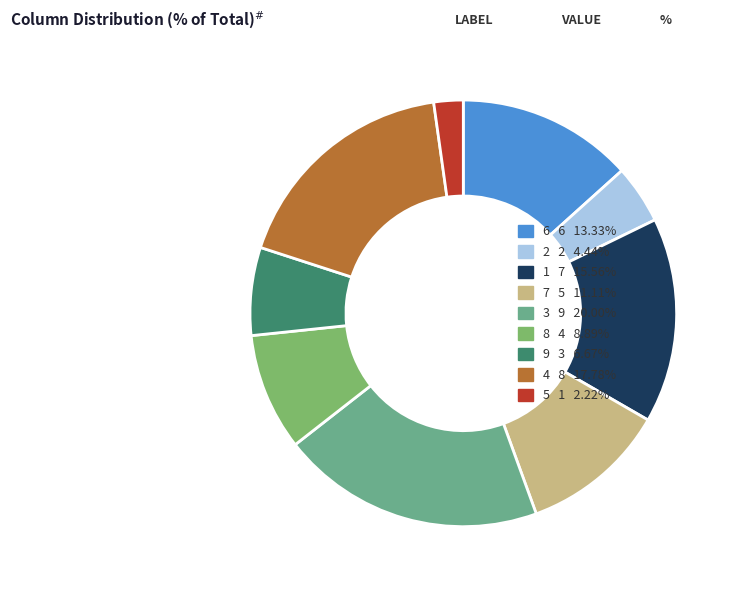

Count the number of slices in the pie.

9